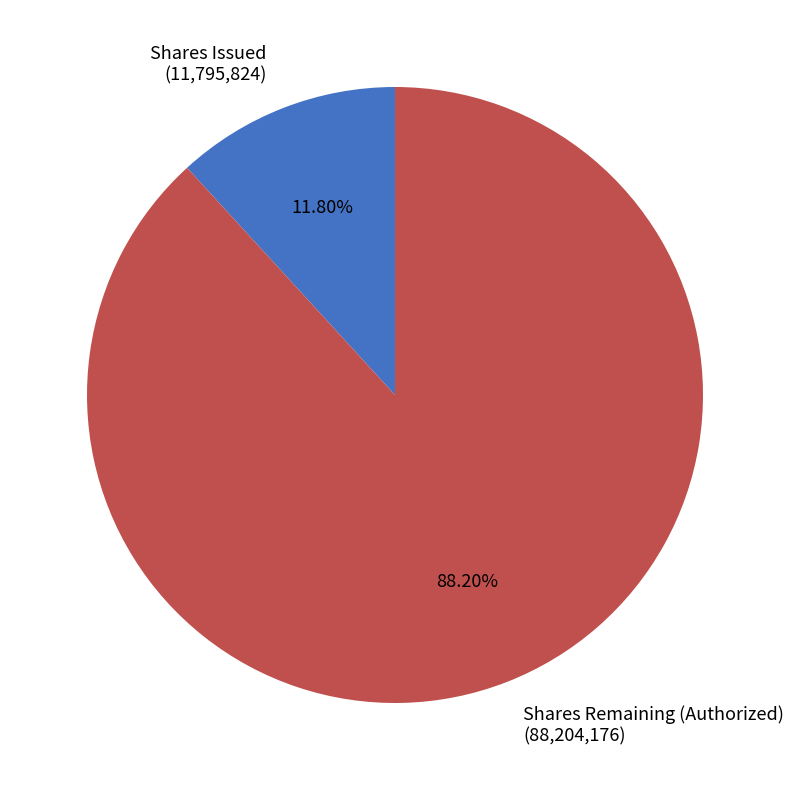

Is there a majority slice in this chart?

Yes